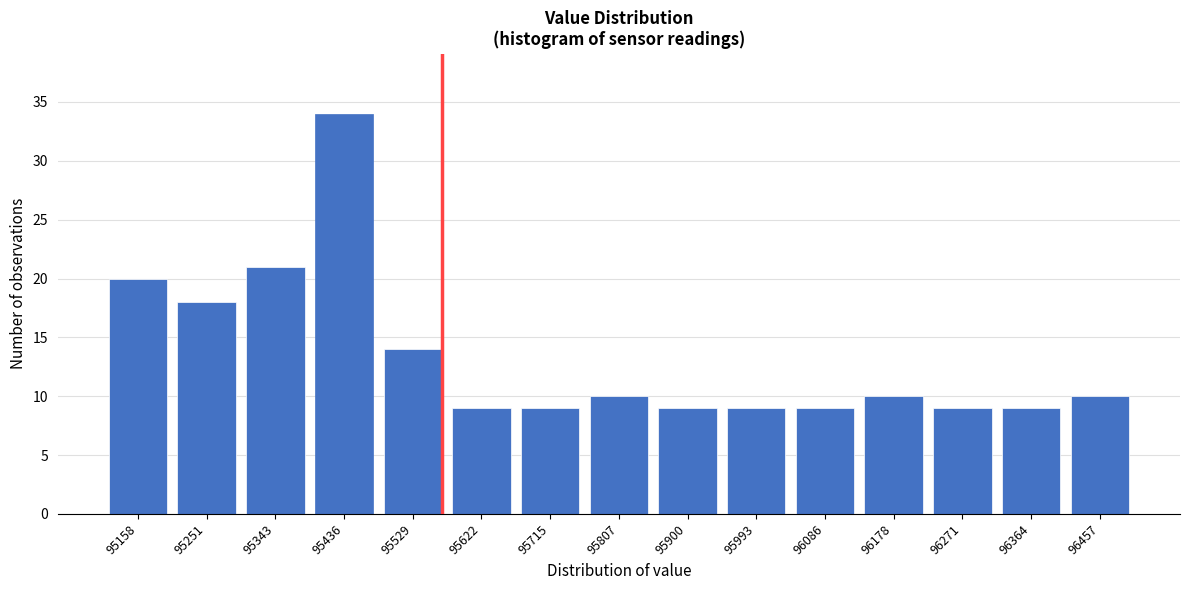

Reading left to right, transcribe all the data shown in this chart.

20	18	21	34	14	9	9	10	9	9	9	10	9	9	10